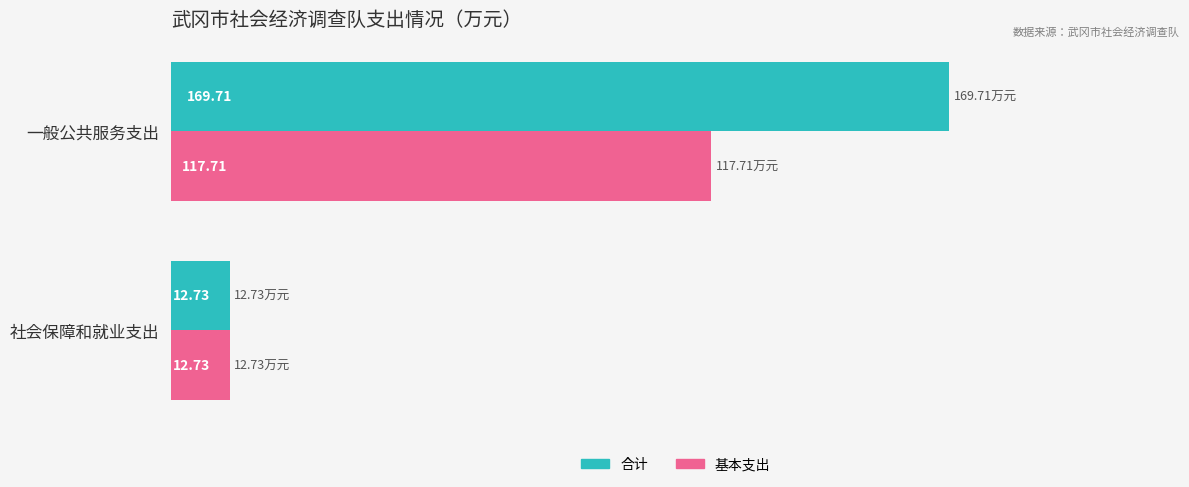

Which series has the largest total across all categories?

合计